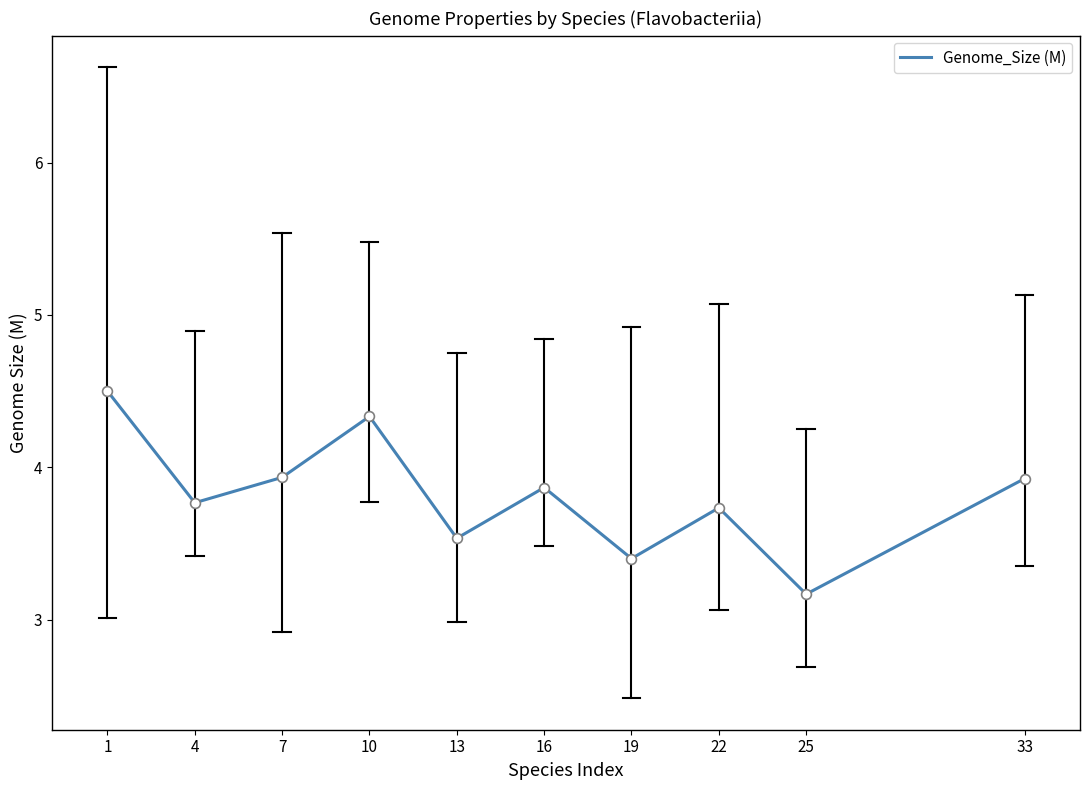

What is the change in value from 1 to 7?

-0.6